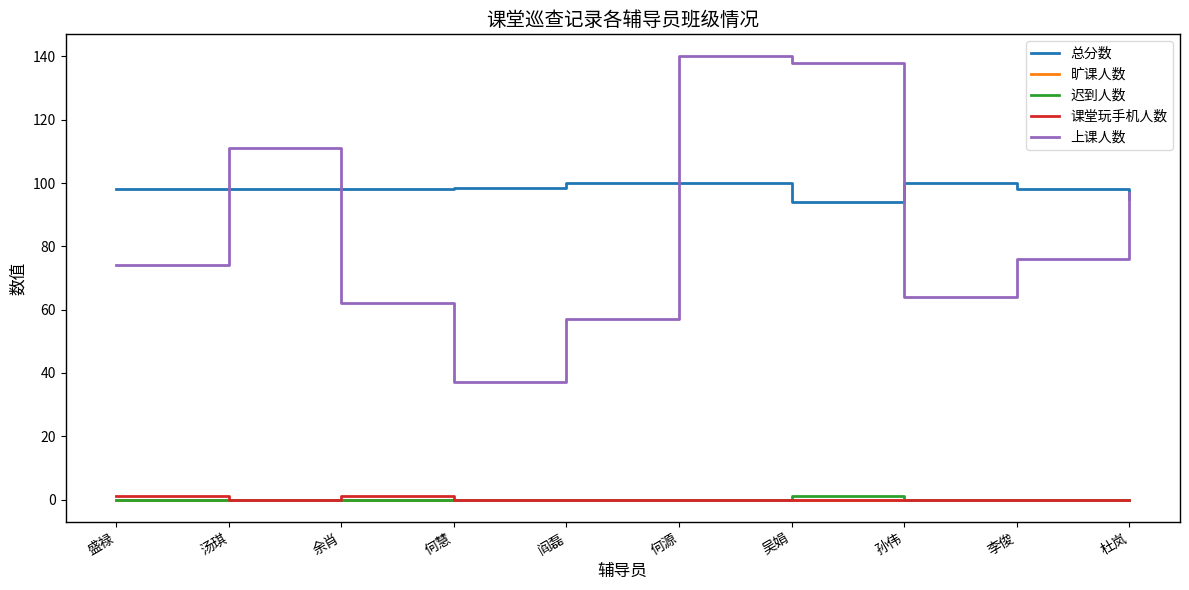

The value of 上课人数 at 吴娟 is 64.3. True or false?

False